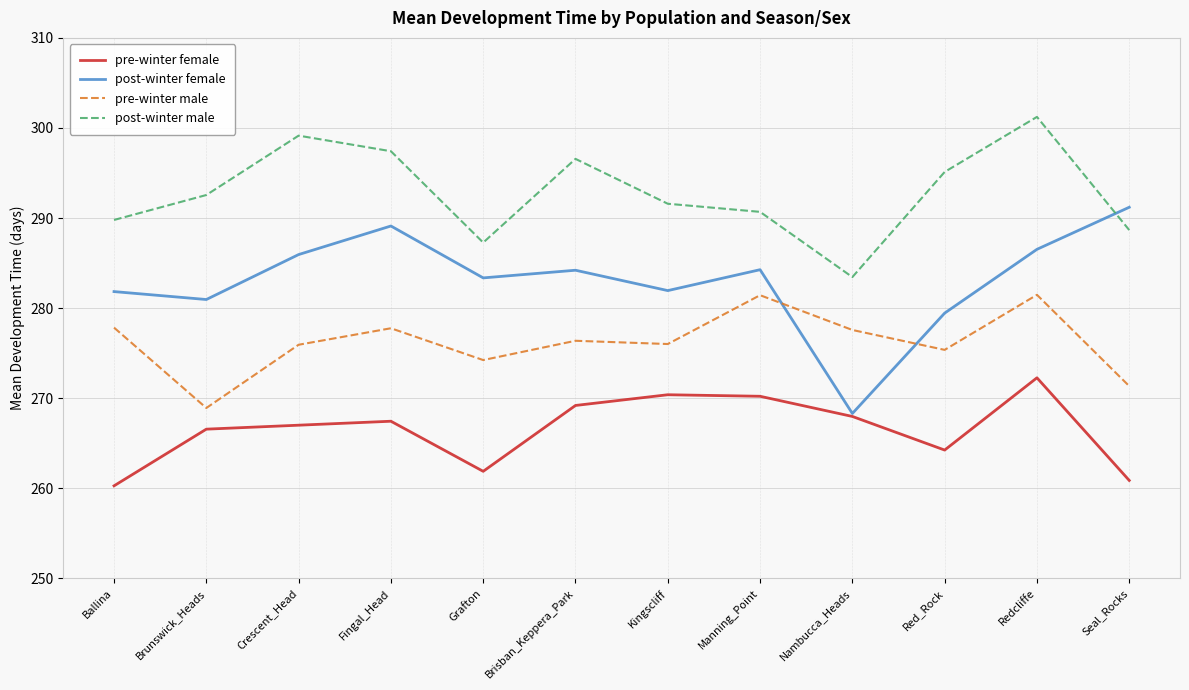

What is the maximum value shown in the chart?

301.2